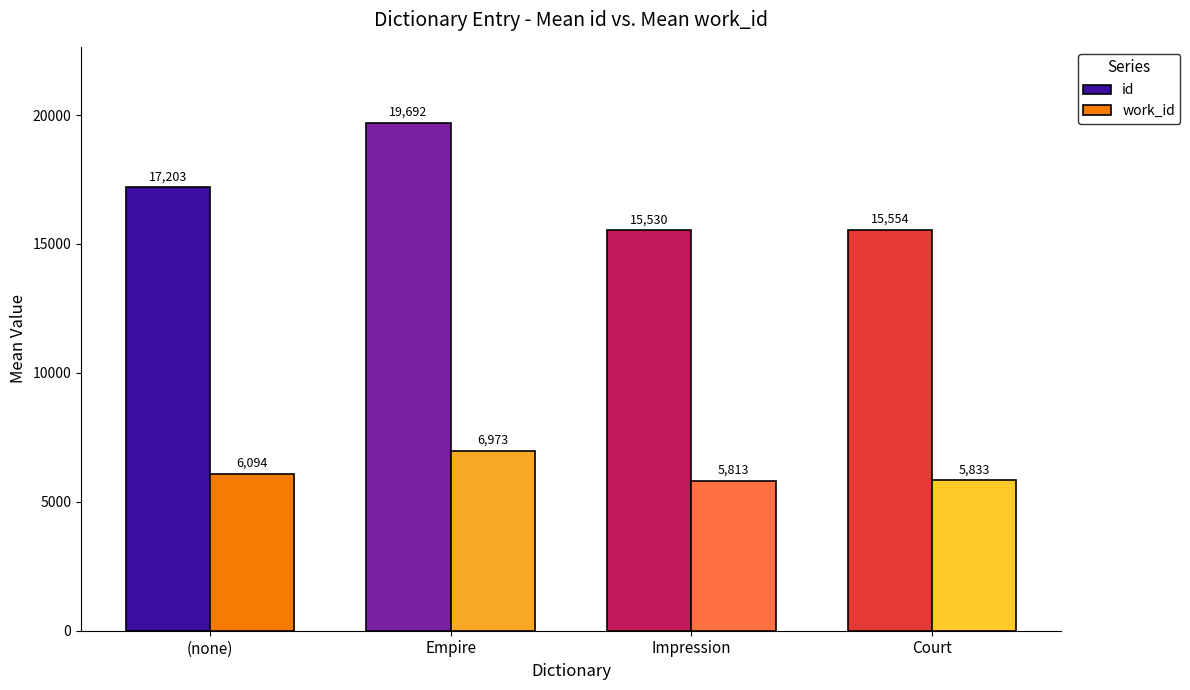

What is the approximate value of id at Court?

15554.0